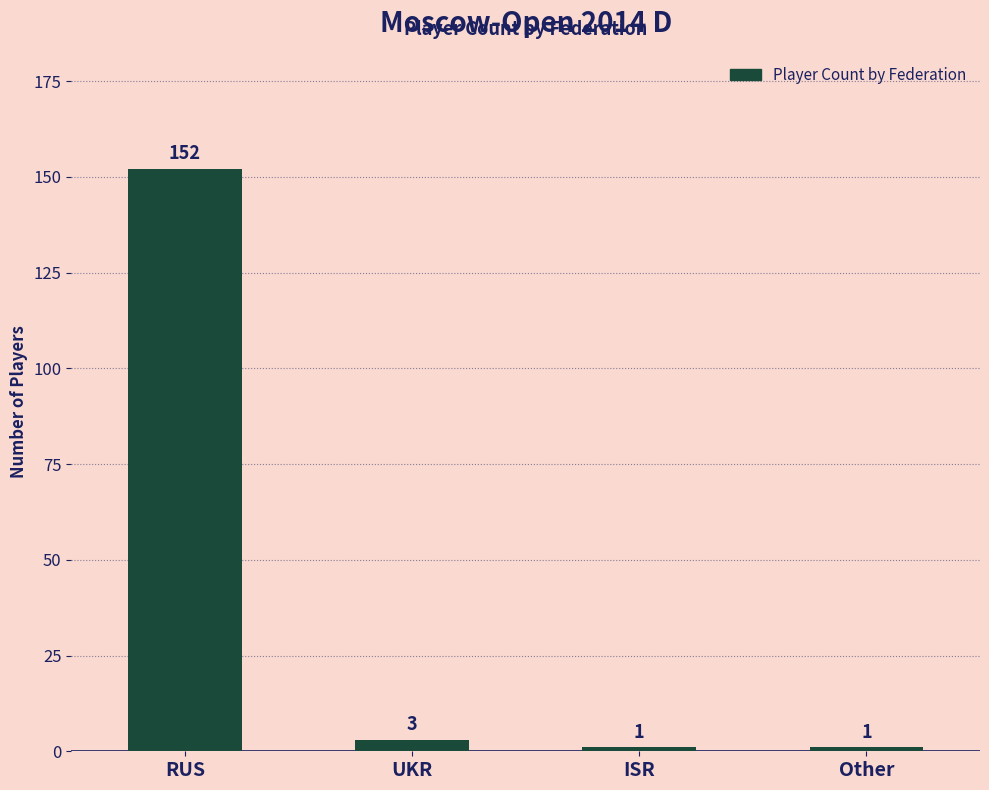

How many data points does each series have?

4